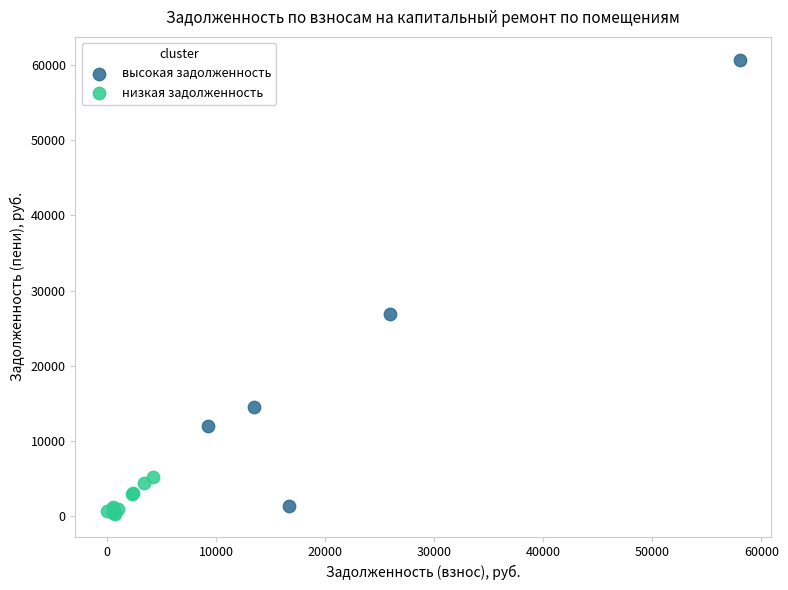

Which series reaches the minimum Y coordinate?

низкая задолженность